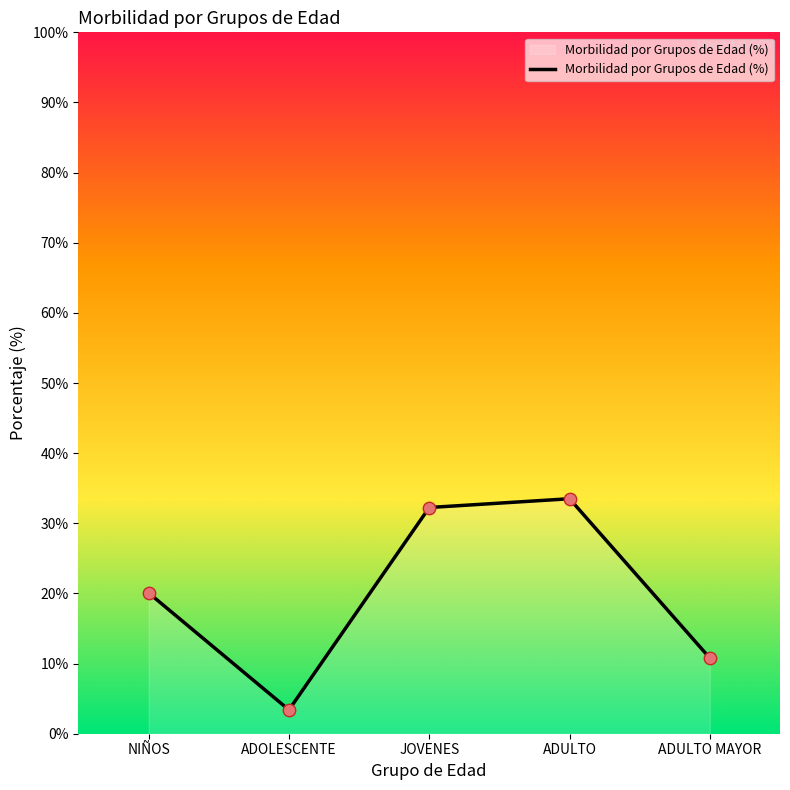

What is the ratio of the value at ADULTO MAYOR to the value at JOVENES?

0.3